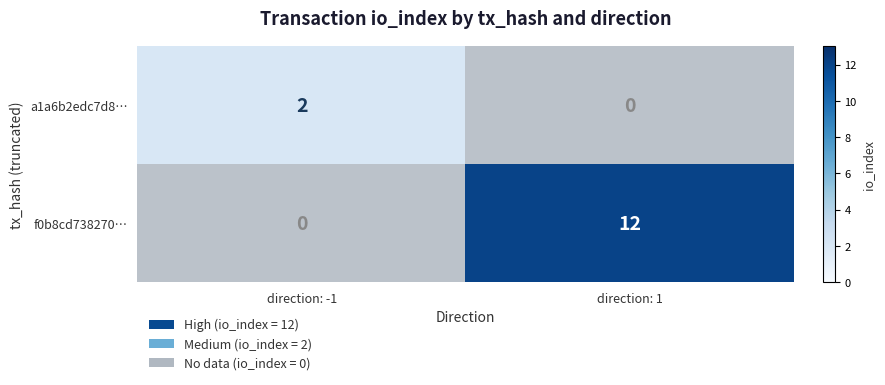

Rank the series at direction: 1 from lowest to highest value.

a1a6b2edc7d8…, f0b8cd738270…